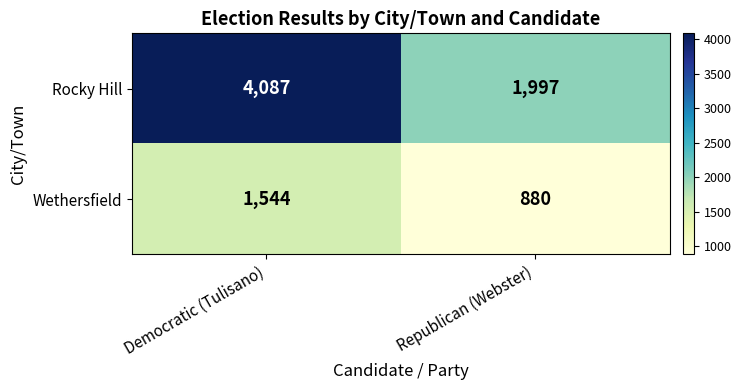

Reading left to right, list all the values displayed in this chart.

Rocky Hill: 4087	1997
Wethersfield: 1544	880